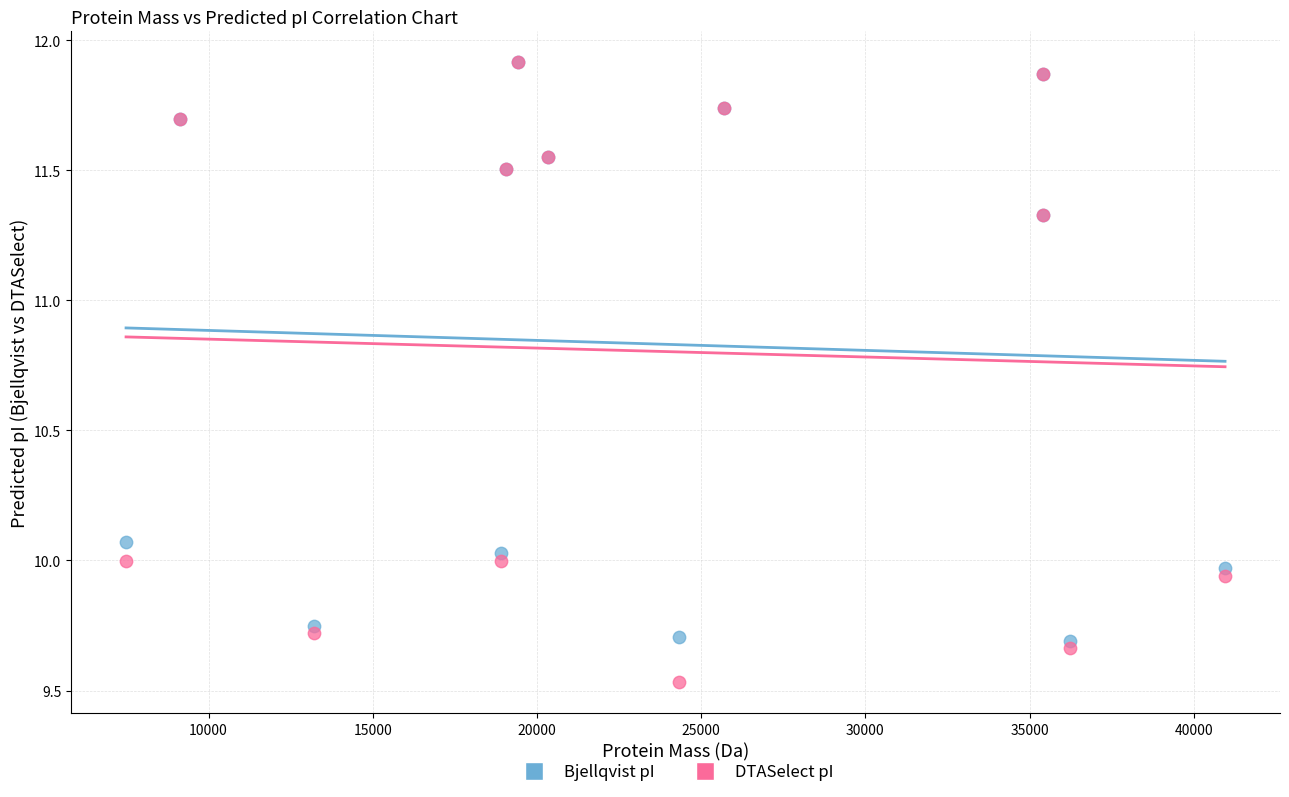

Which series has the largest Y range (max minus min)?

DTASelect pI